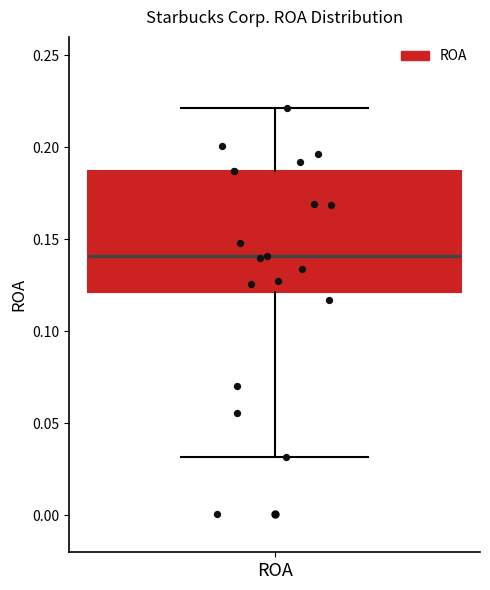

Where does the lower whisker of the box for ROA end on the y-axis? The values are not printed on the chart, so give them approximately, as read against the axis.

0.030